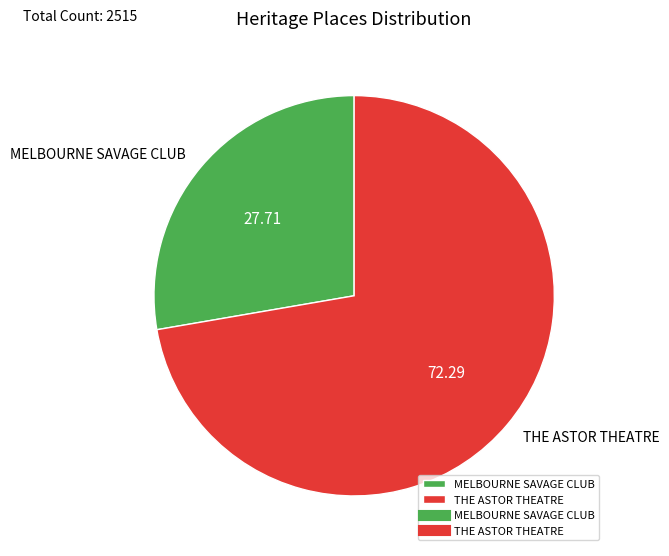

The MELBOURNE SAVAGE CLUB slice represents 33% of the pie. True or false?

False